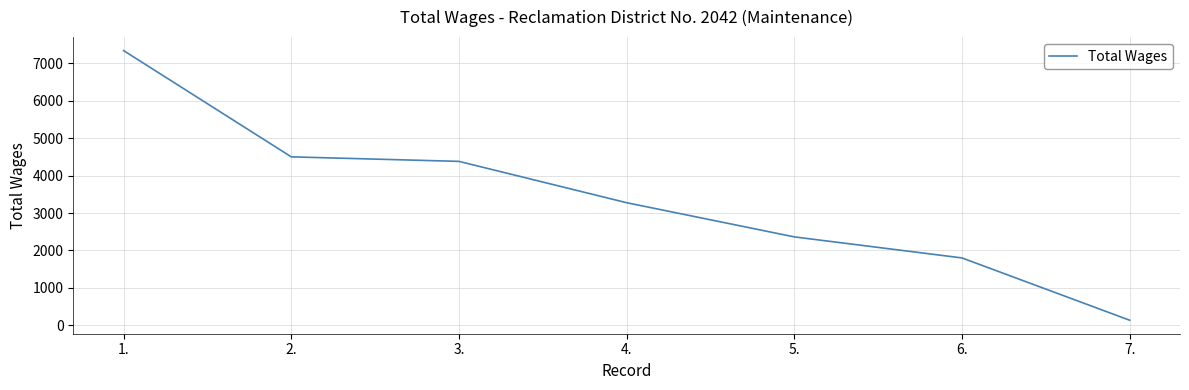

What is the sum of all values?

23790